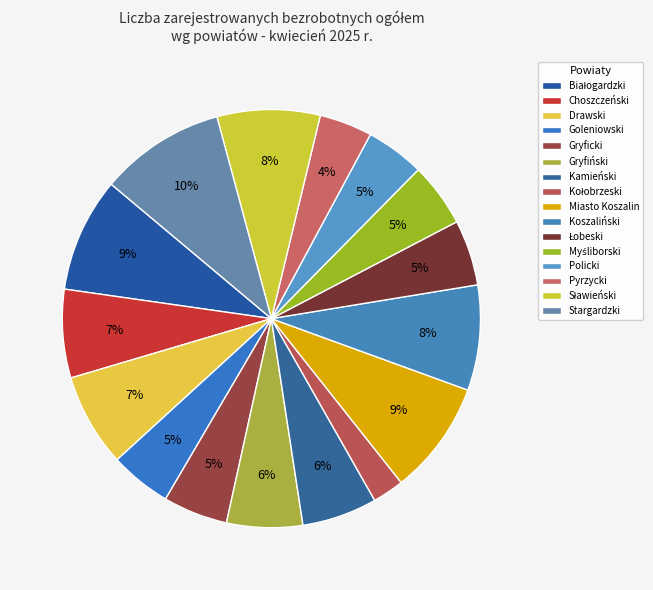

Approximately how many times larger is the value at Policki compared to Gryficki?

0.9